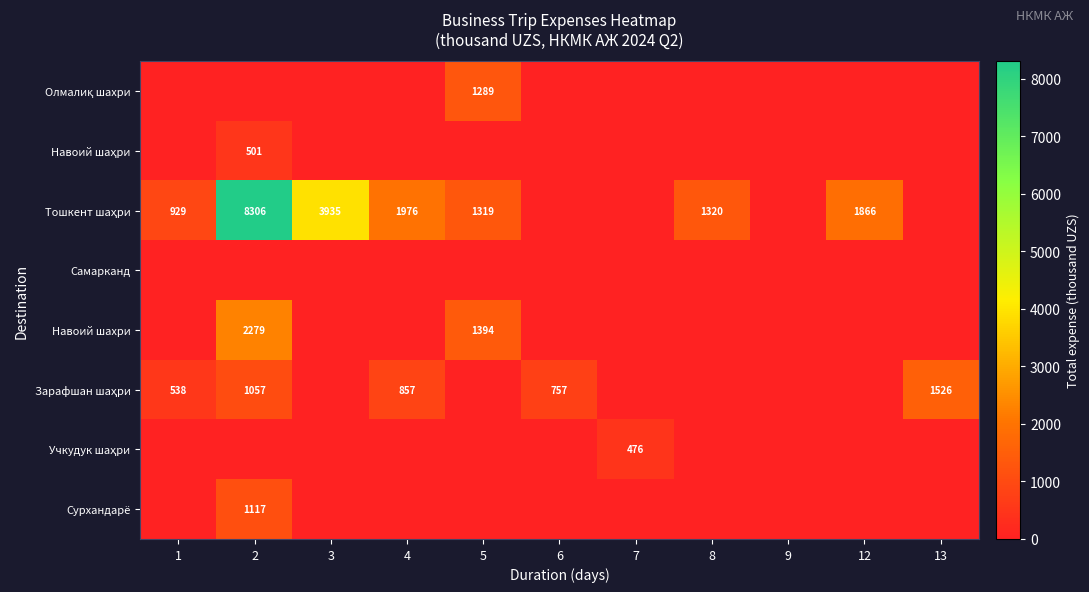

The value of Навоий шахри at 7 is -914. True or false?

False